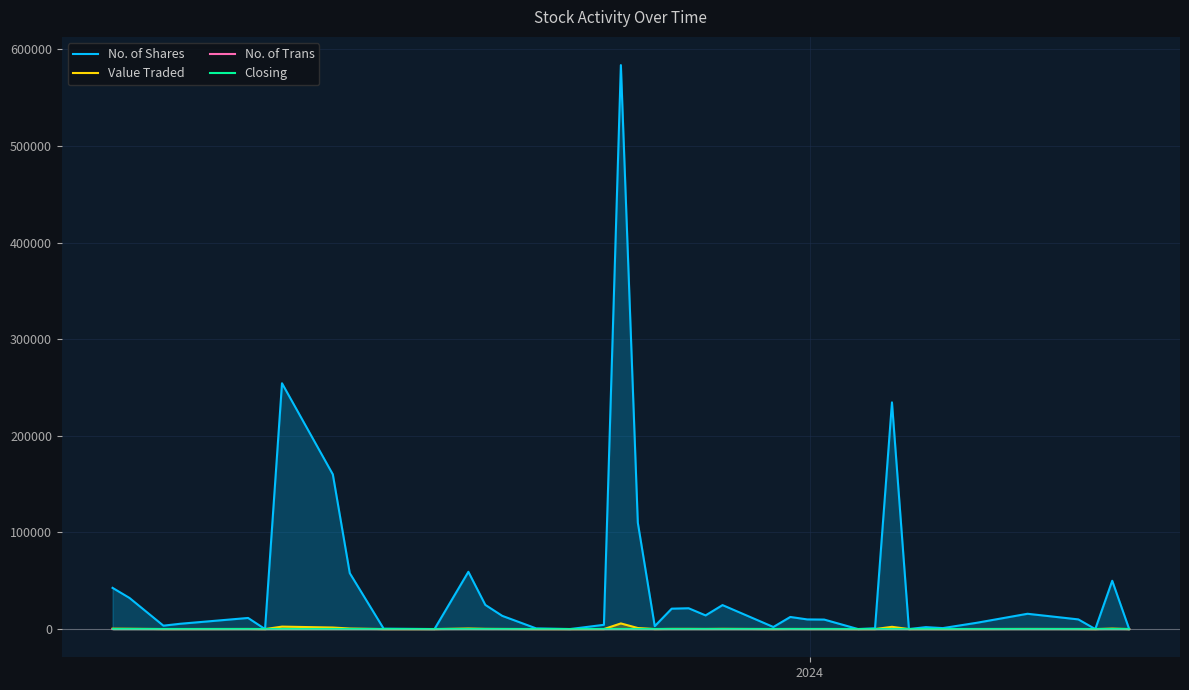

Which series has the widest spread of values?

No. of Shares